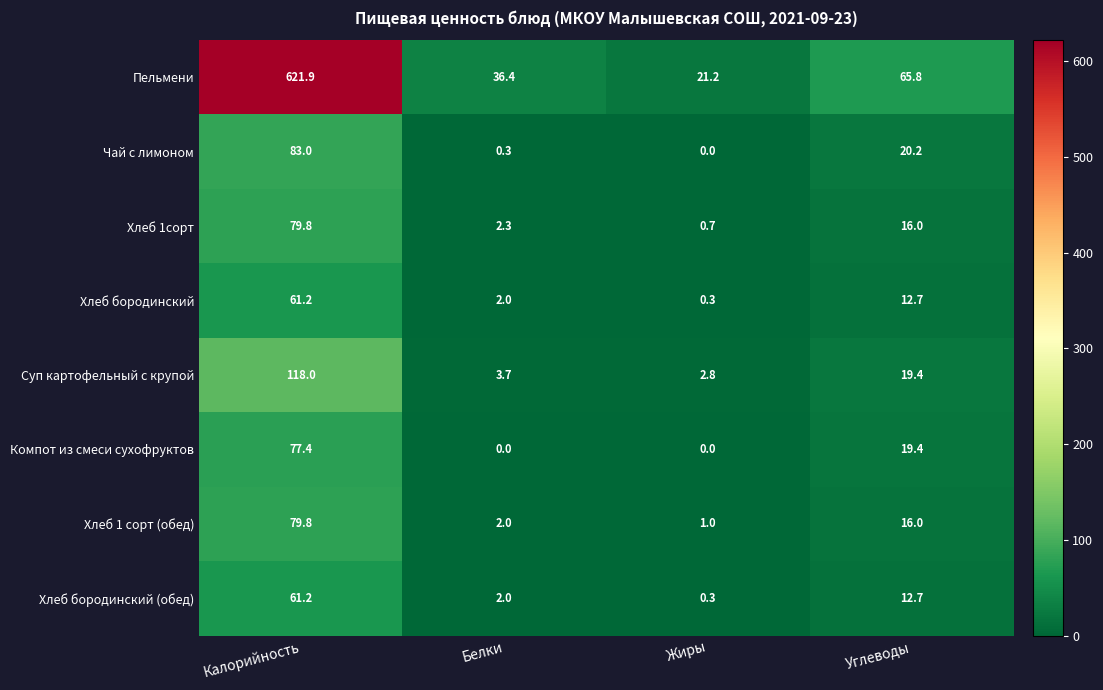

What is the average value of the Компот из смеси сухофруктов series?

24.2